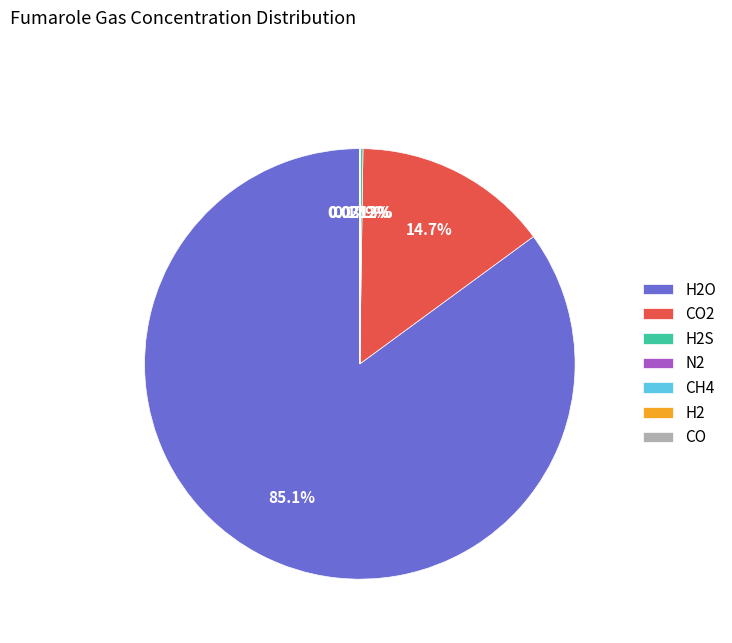

Is there a majority slice in this chart?

Yes